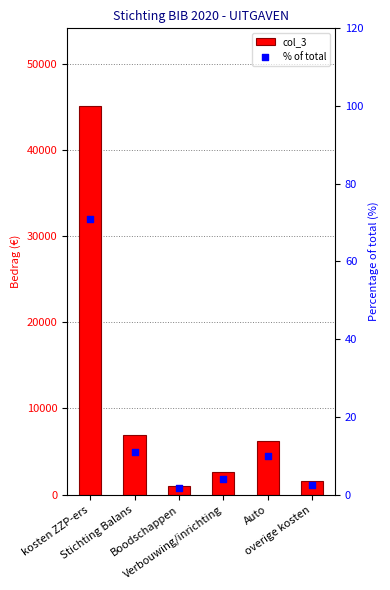

Which series has the largest total across all categories?

col_3